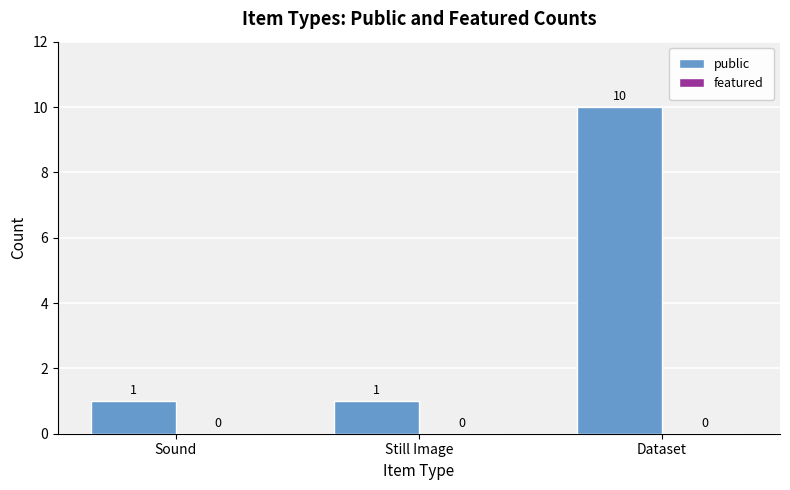

What is the label of the 2nd bar from the right?

Still Image